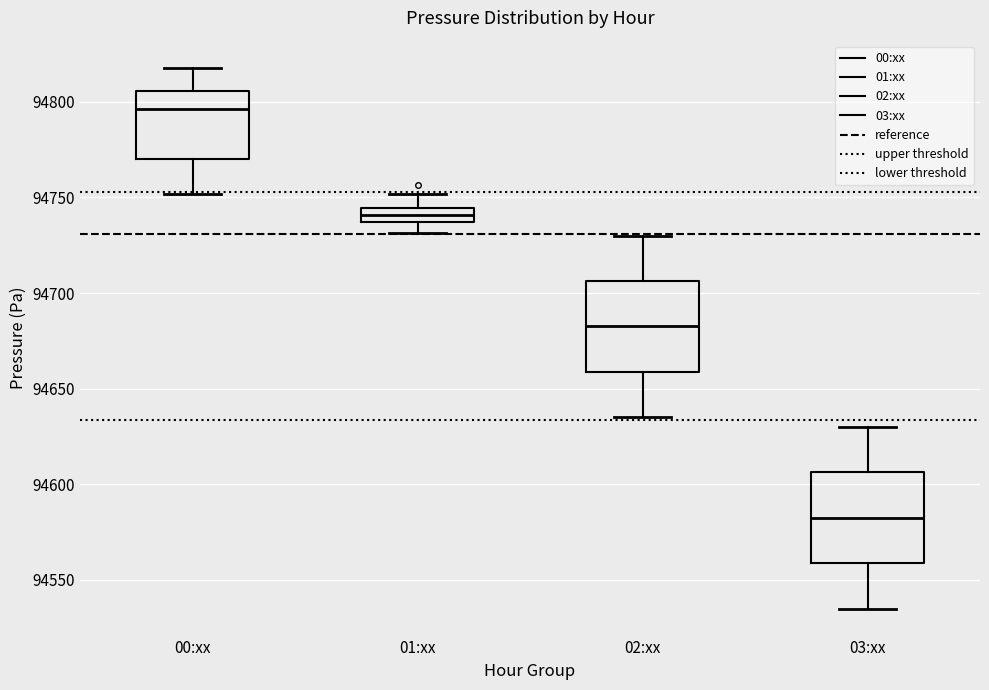

Where does the upper whisker of the box for 00:xx end on the y-axis? The values are not printed on the chart, so give them approximately, as read against the axis.

94820